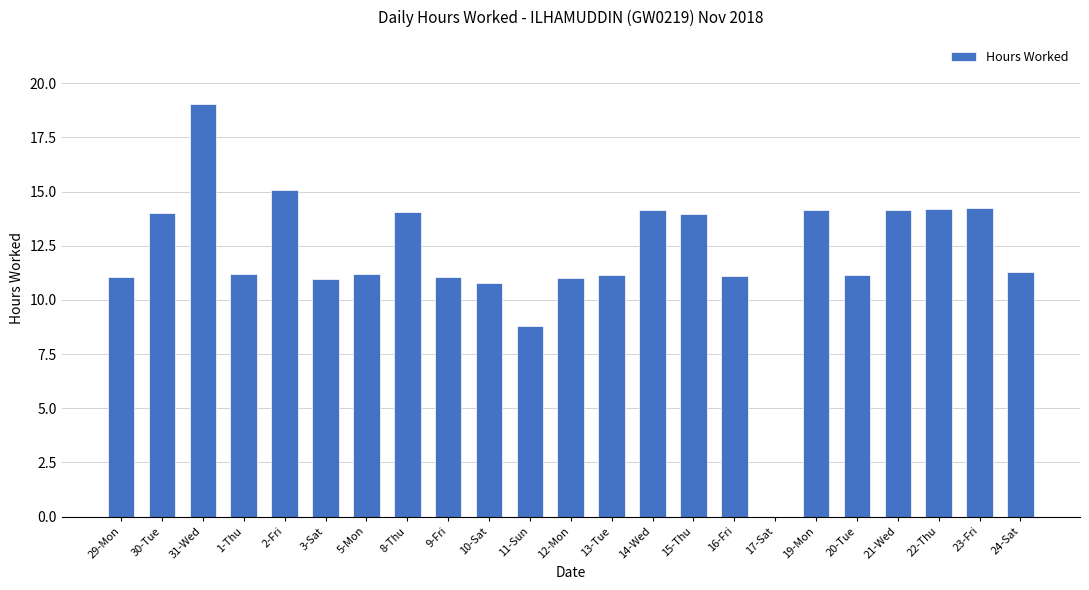

What is the sum of all values?

277.9